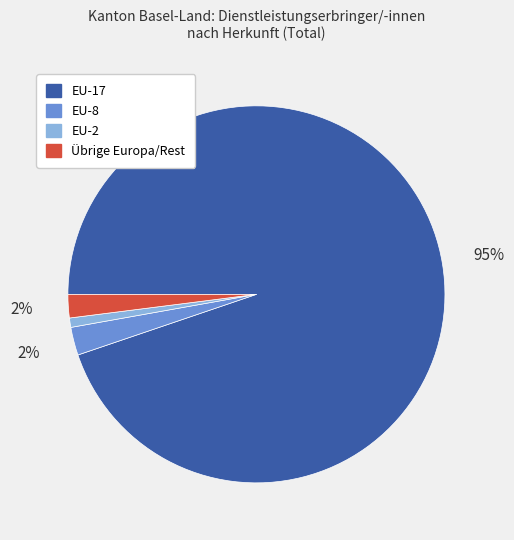

To the nearest percent, what is the average slice percentage?

25%